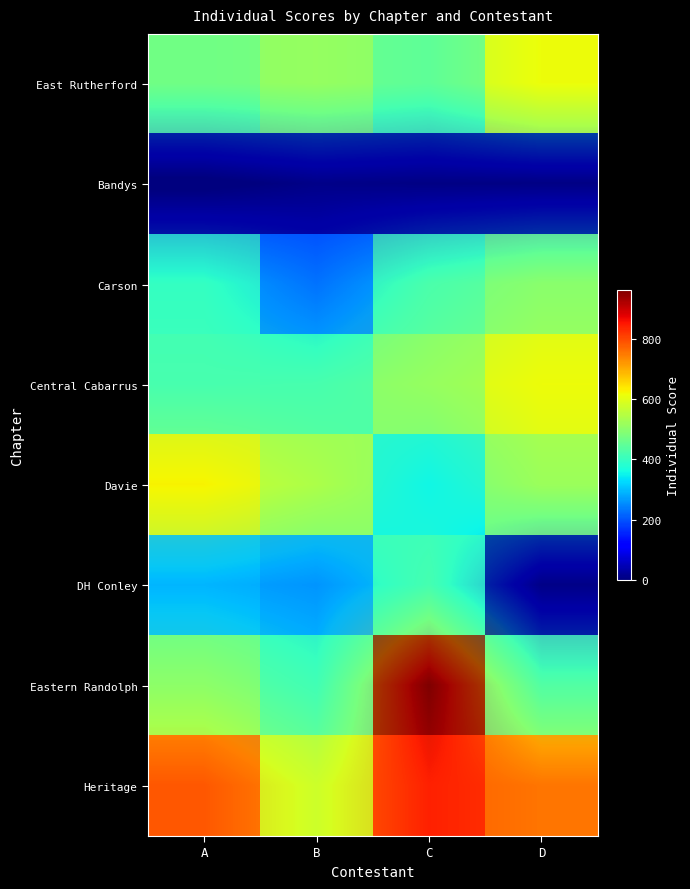

At which label does DH Conley first exceed 304?

A